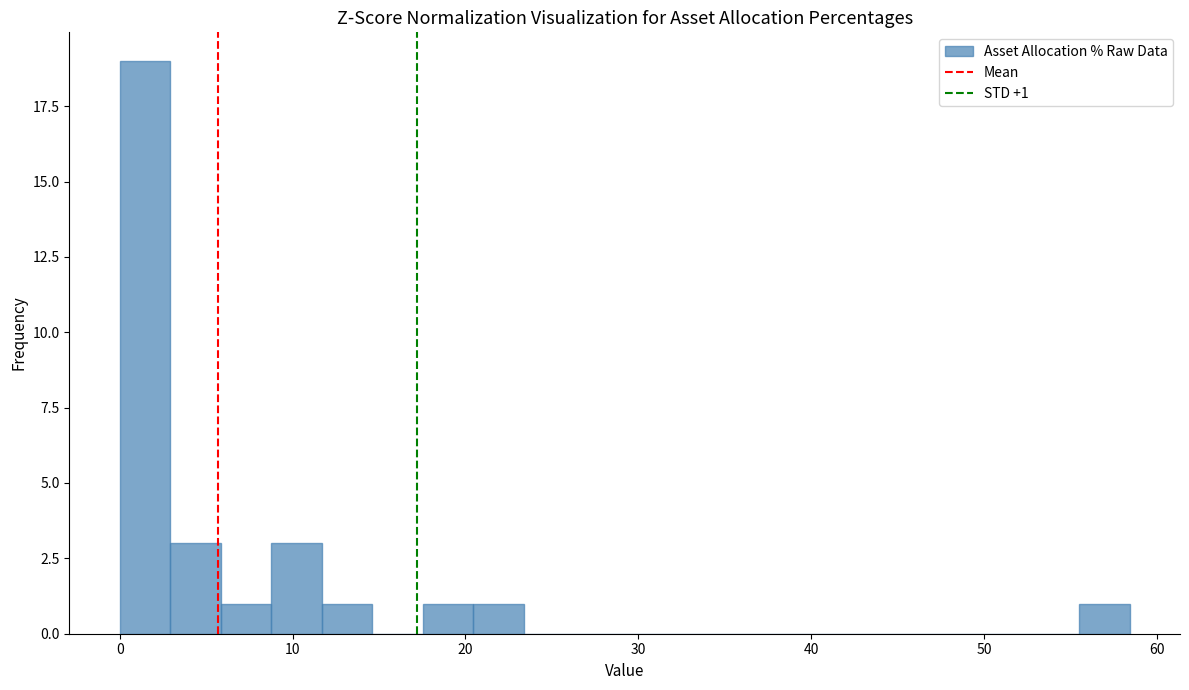

Read against the x-axis, roughly where is the centre of the tallest bar?

1